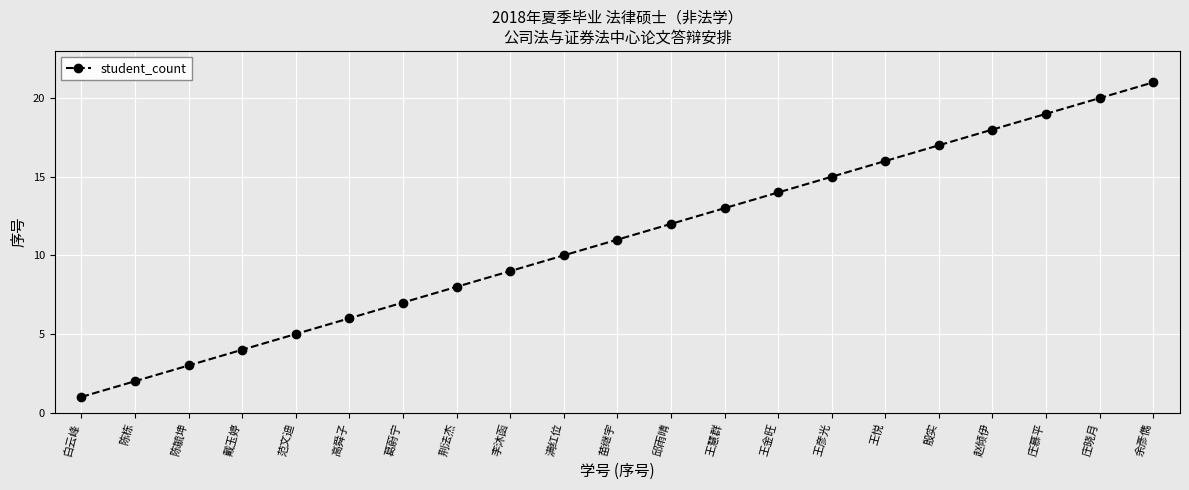

What is the value of the 21st point from the left?

21